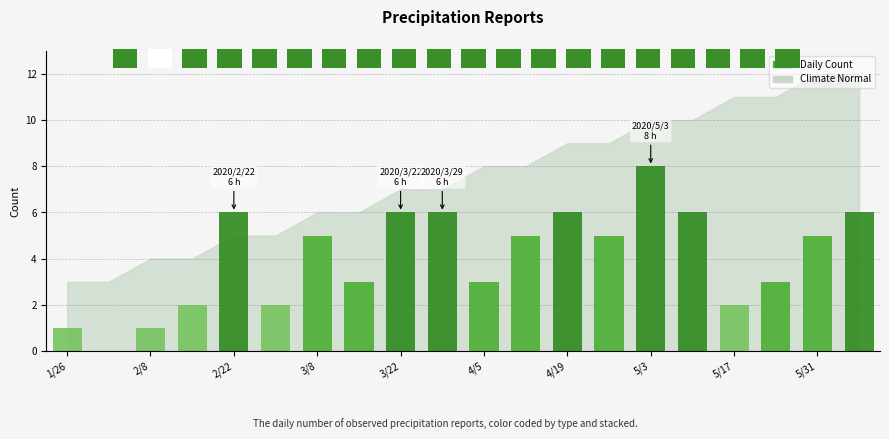

True or false: the data shows 7 at 3/8.

False